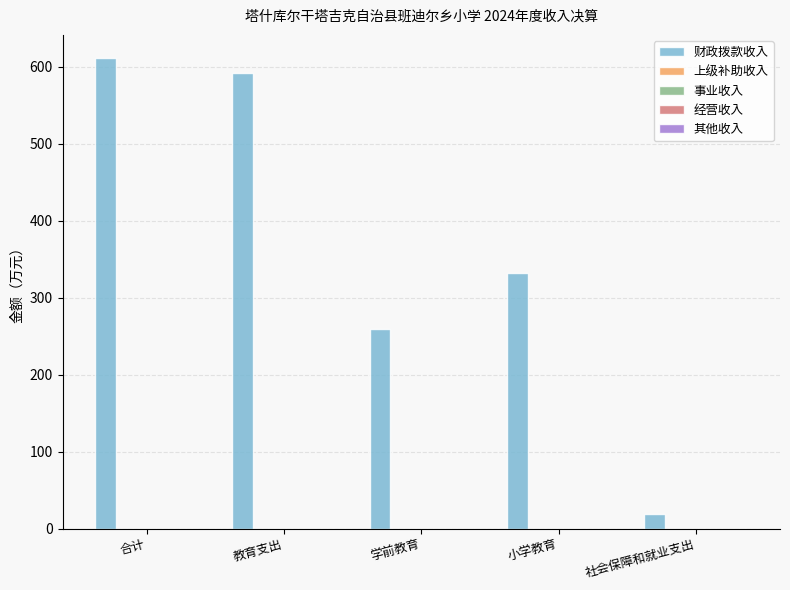

What is the value of the 4th bar from the left?

332.3